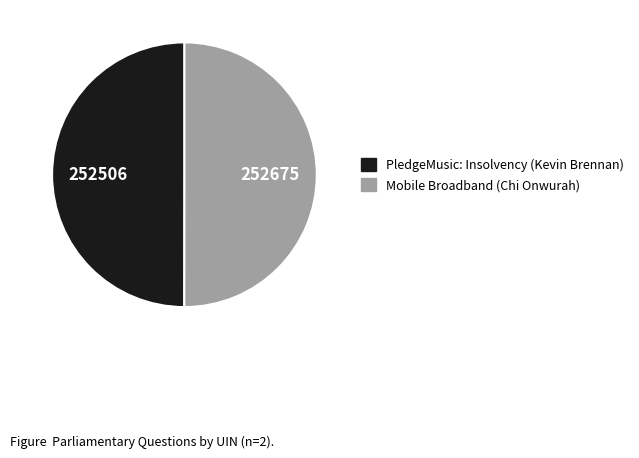

Approximately how many times larger is the value at Mobile Broadband (Chi Onwurah) compared to PledgeMusic: Insolvency (Kevin Brennan)?

1.0